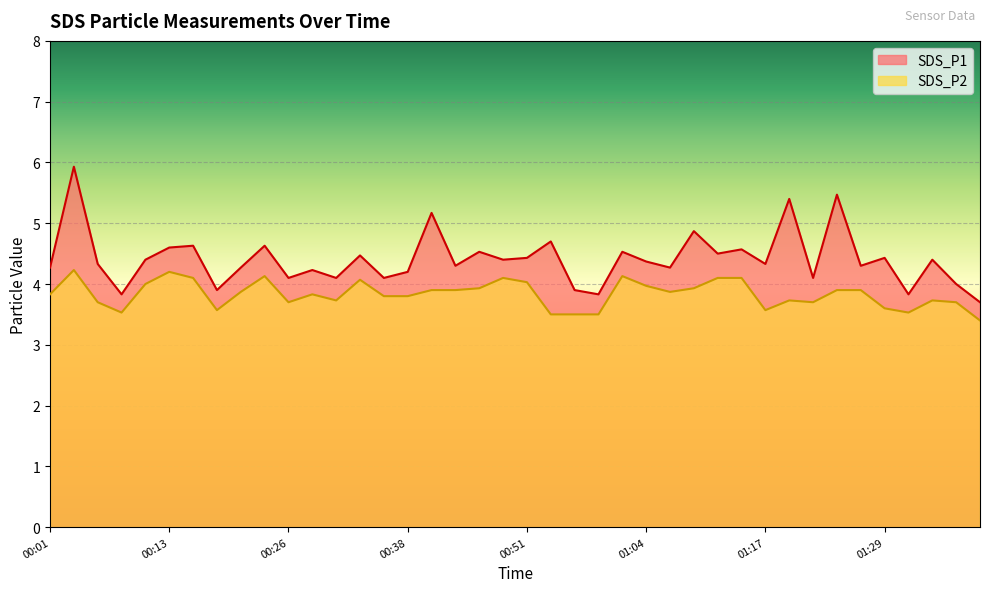

What is the average value of the SDS_P2 series?

3.8